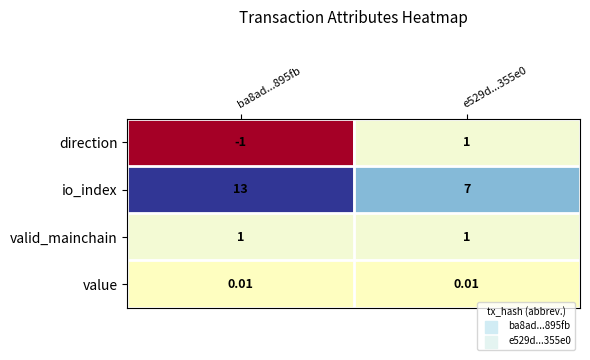

Which series has the widest spread of values?

io_index